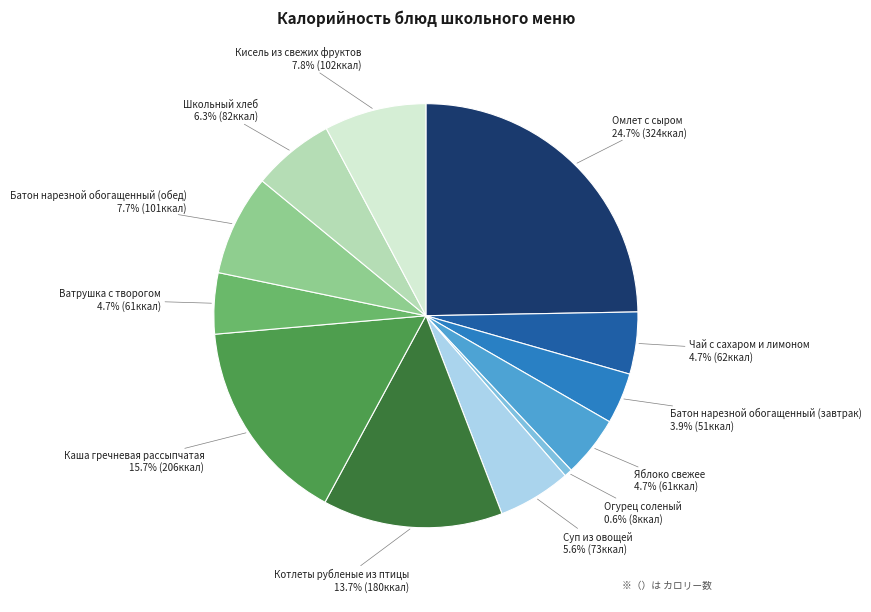

Is there any slice that represents more than half of the pie?

No